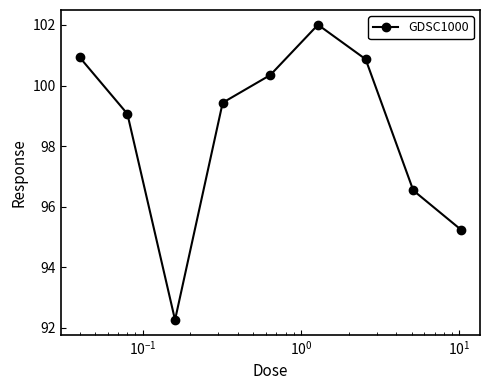

What is the value of the 7th point from the left?

100.9